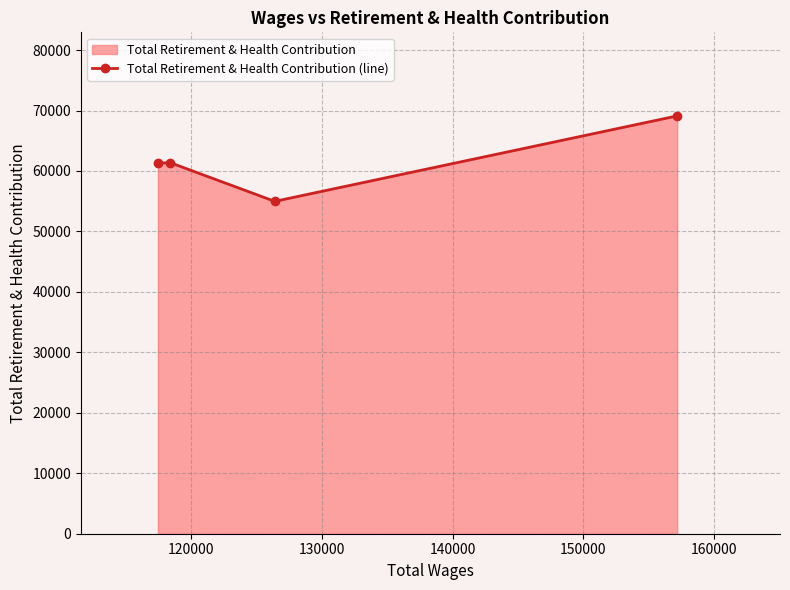

How many points are lower than both their immediate neighbors (excluding endpoints)?

1